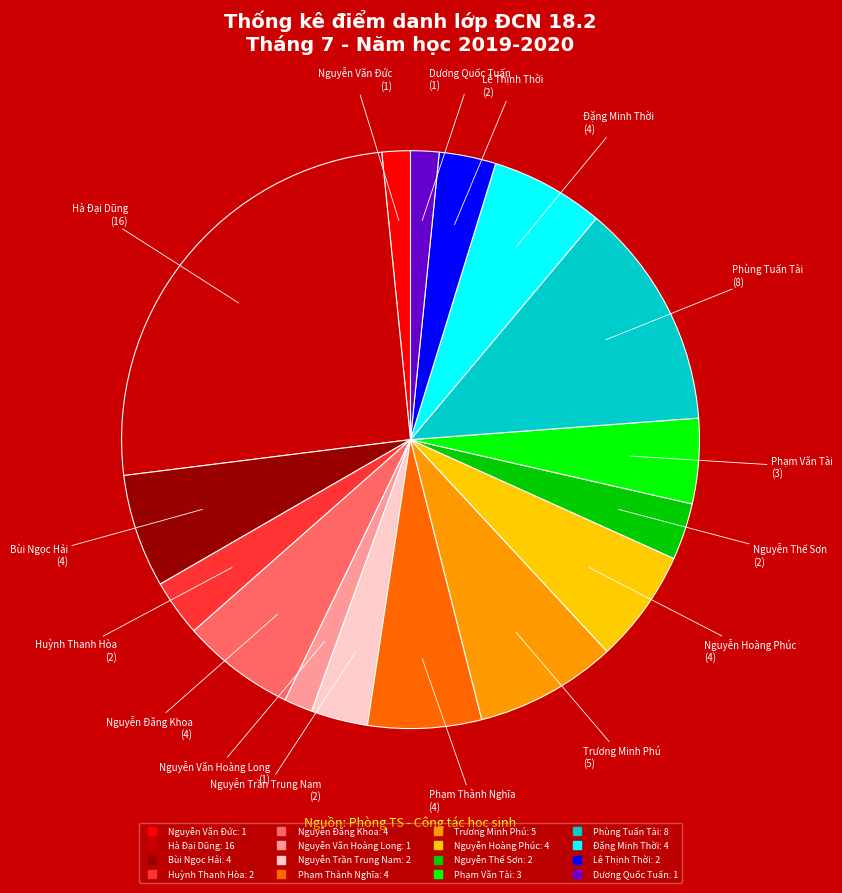

Is there a majority slice in this chart?

No